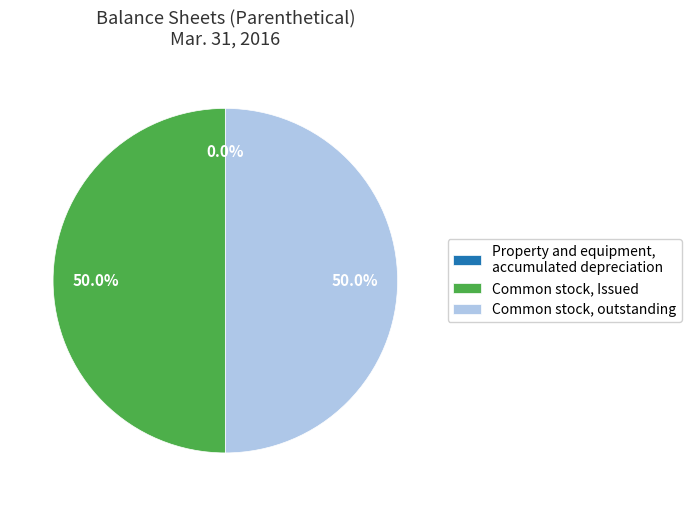

What is the ratio of the value at Common stock, outstanding to the value at Common stock, Issued?

1.0